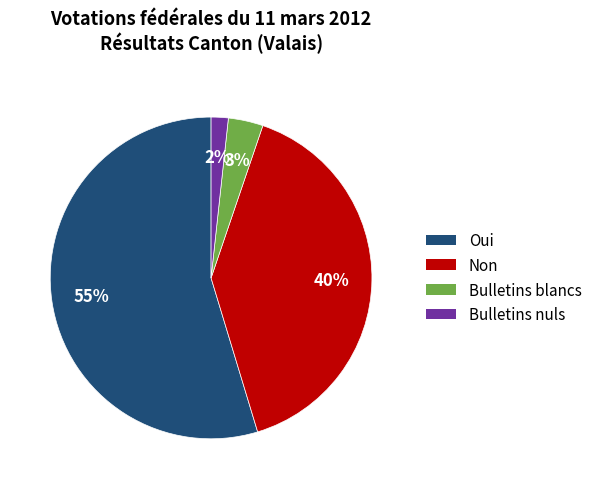

To the nearest percent, what portion does Non represent?

40%